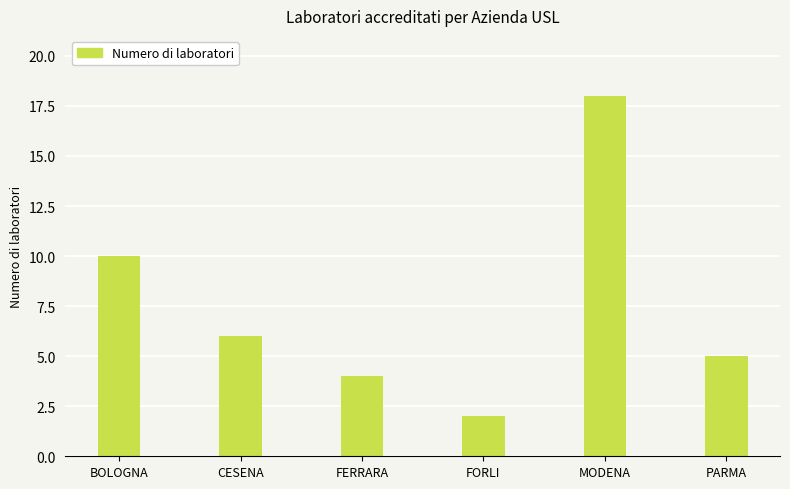

What is the change in value from BOLOGNA to CESENA?

-4